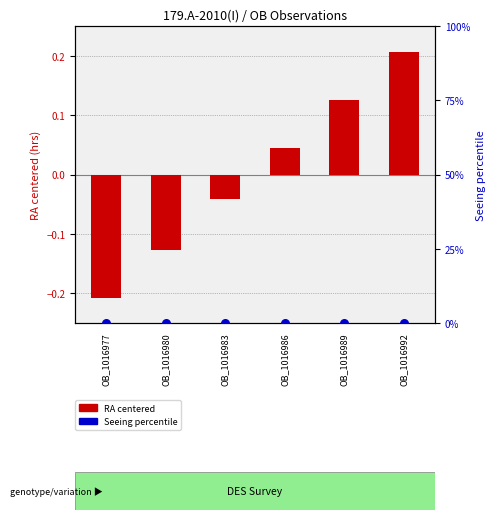

Which series has the largest total across all categories?

RA (centered)